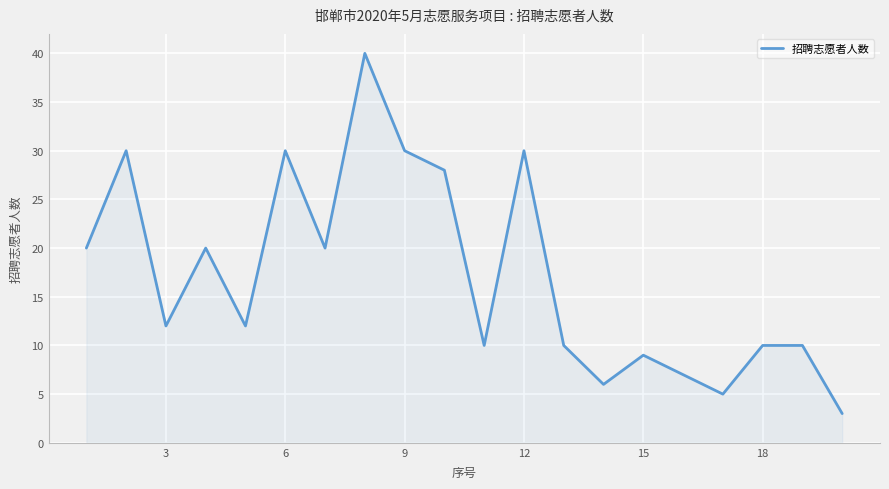

What is the difference between the maximum and minimum values?

37